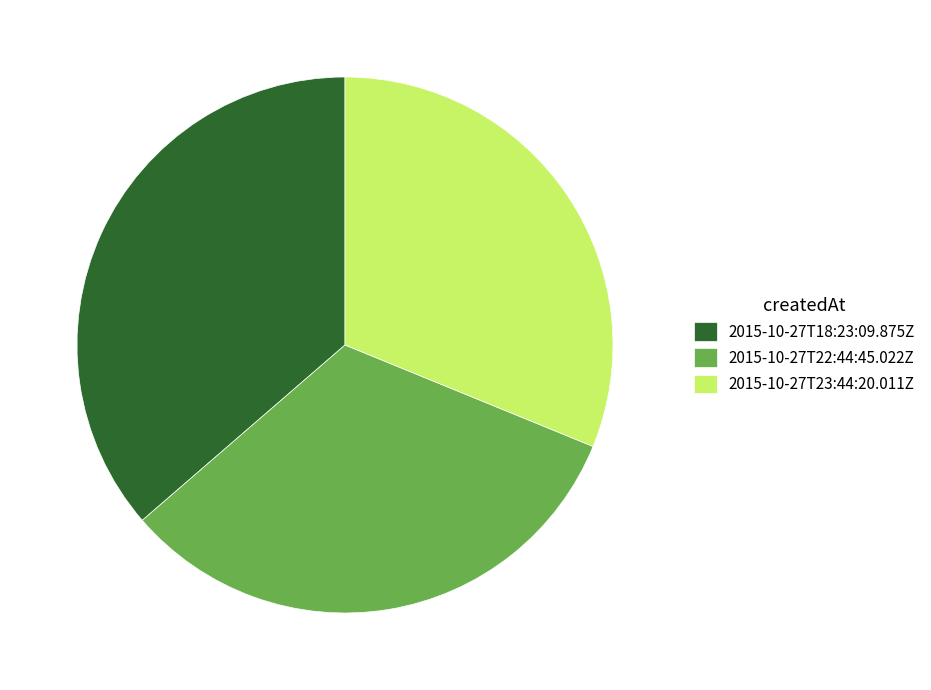

Between 2015-10-27T22:44:45.022Z and 2015-10-27T18:23:09.875Z, which is larger?

2015-10-27T18:23:09.875Z